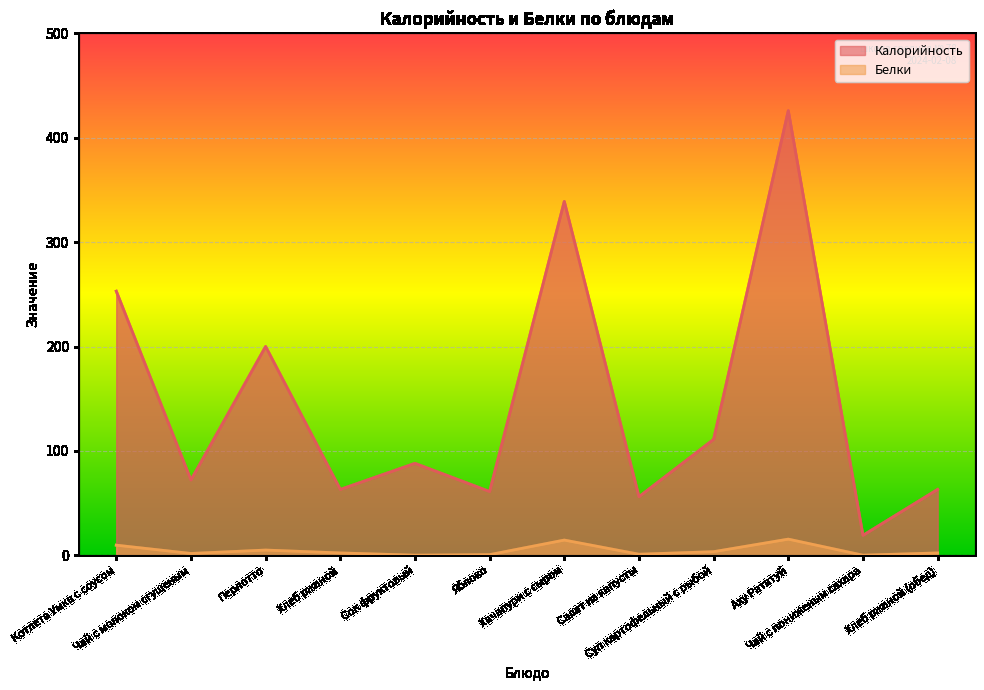

What is the difference between the Белки values at Хачапури с сыром and Яблоко?

14.0